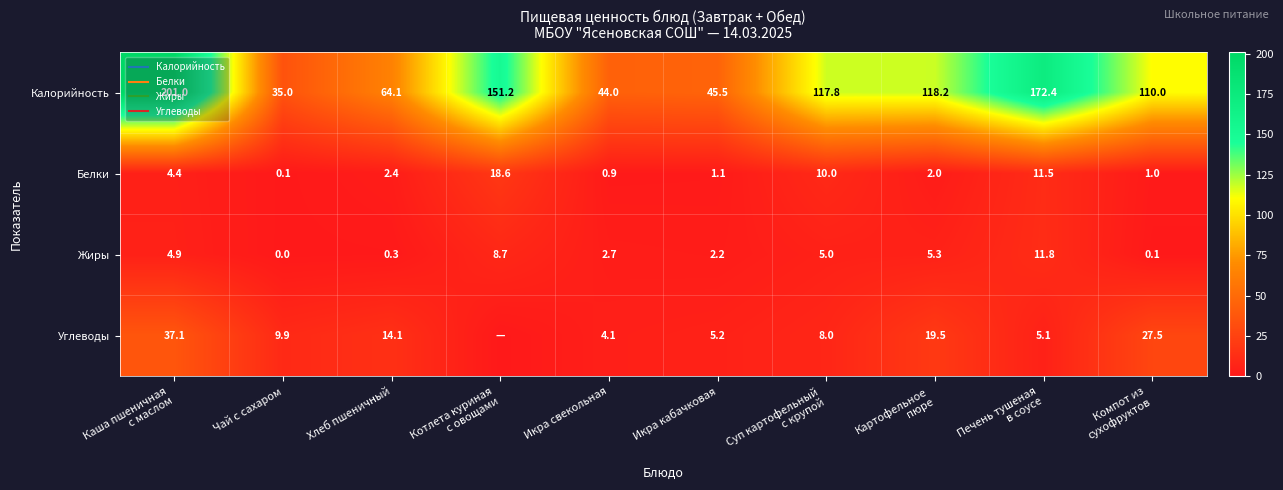

What is the sum of the Углеводы values at Компот из сухофруктов and Суп картофельный с крупой?

35.5